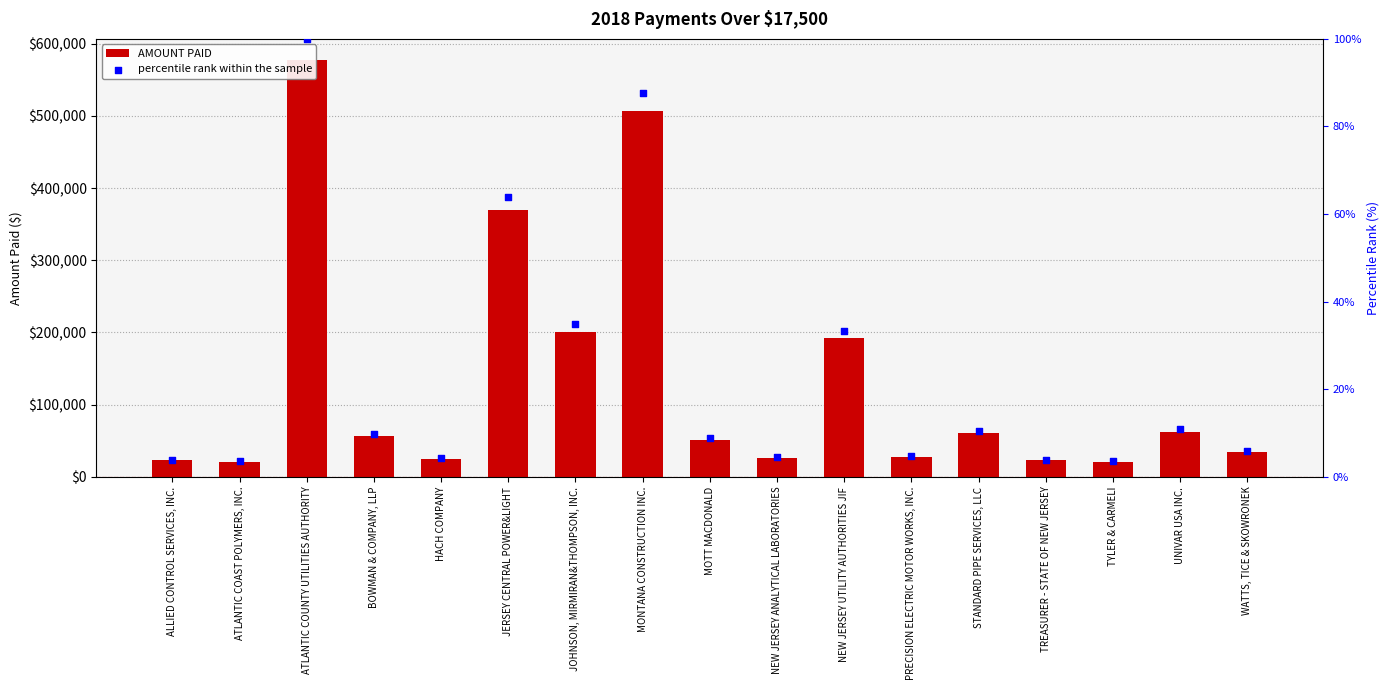

Which series has the largest Y range (max minus min)?

AMOUNT PAID